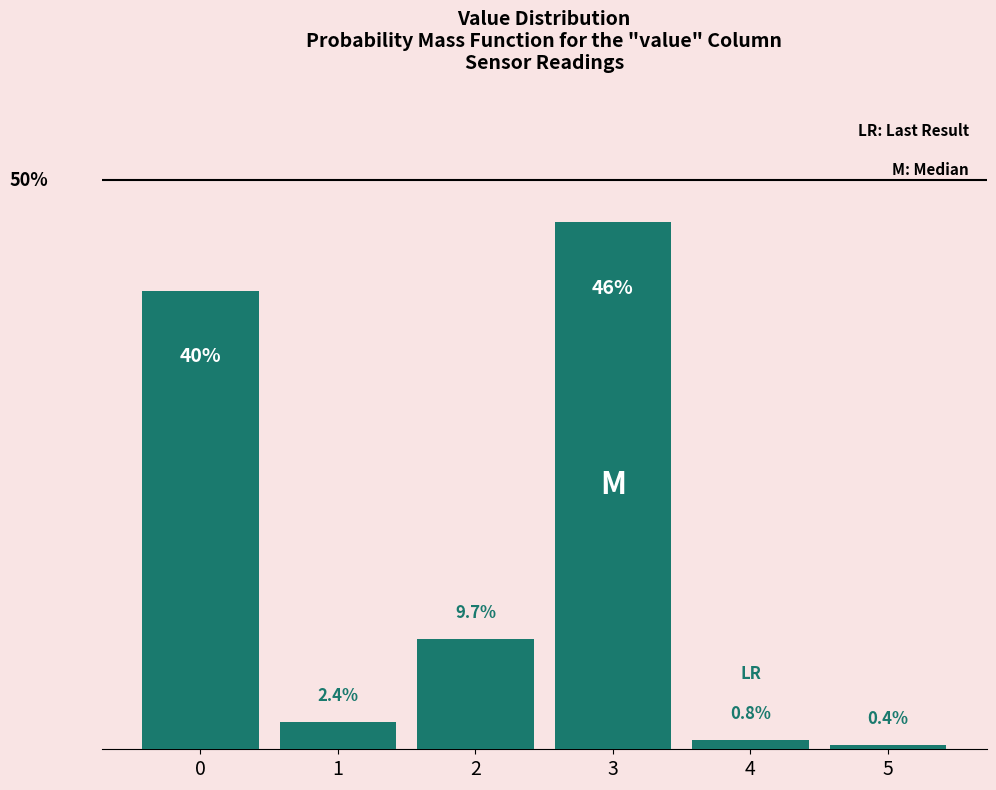

List the labels in order of value, smallest first.

5, 4, 1, 2, 0, 3